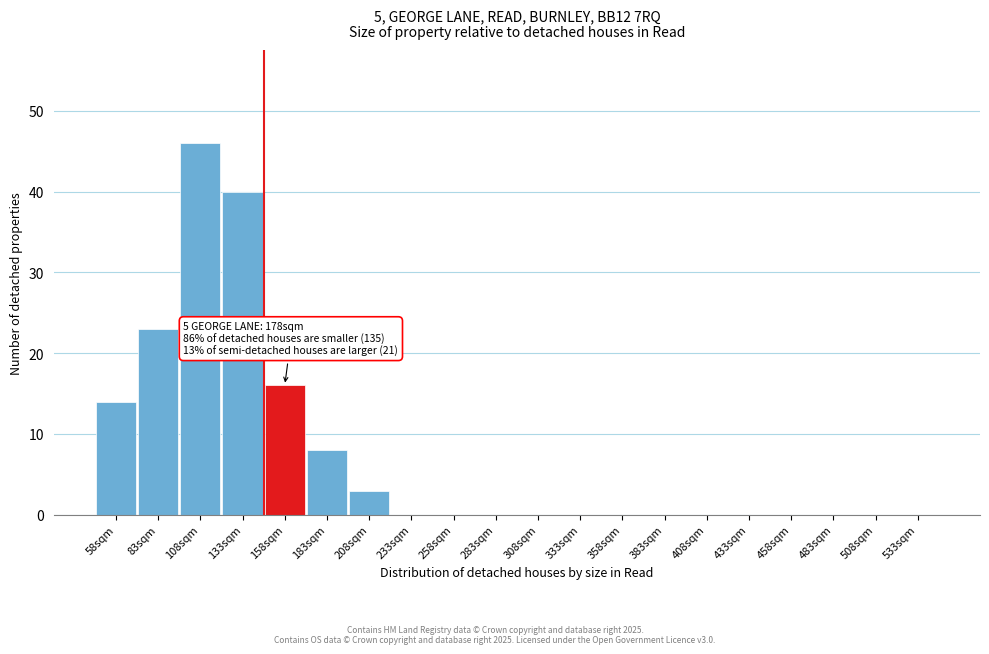

Reading right to left, extract all data points from this chart.

533sqm=0	508sqm=0	483sqm=0	458sqm=0	433sqm=0	408sqm=0	383sqm=0	358sqm=0	333sqm=0	308sqm=0	283sqm=0	258sqm=0	233sqm=0	208sqm=3	183sqm=8	158sqm=16	133sqm=40	108sqm=46	83sqm=23	58sqm=14